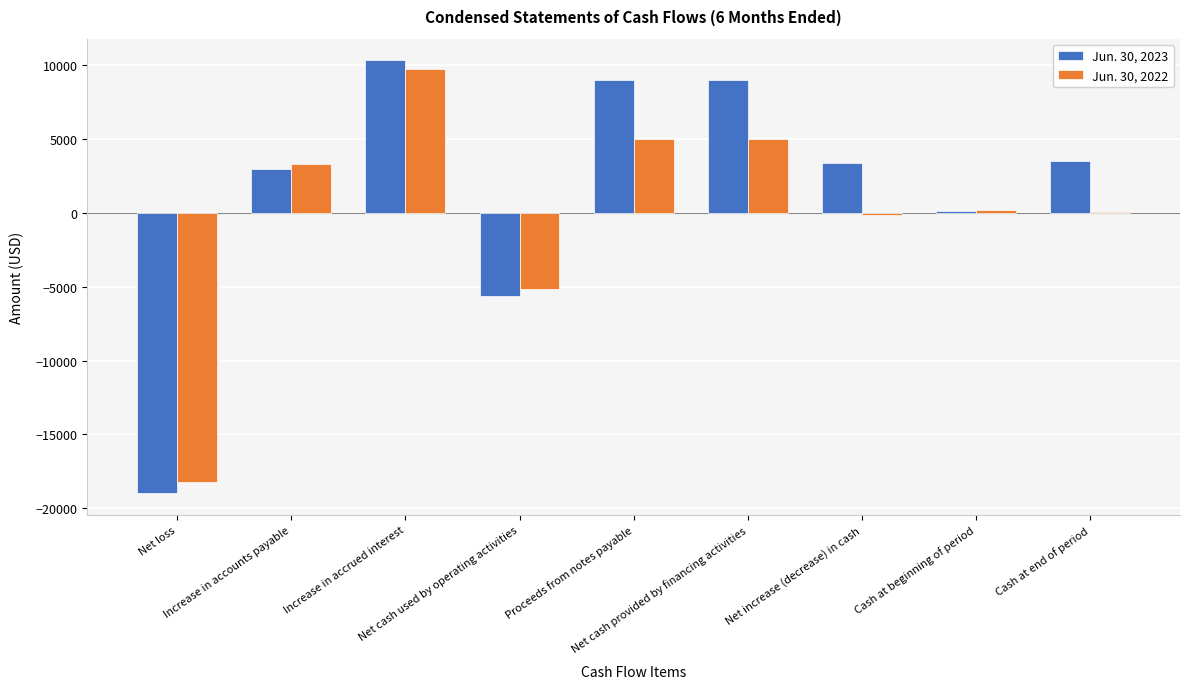

What is the sum of all Jun. 30, 2023 values?

13806